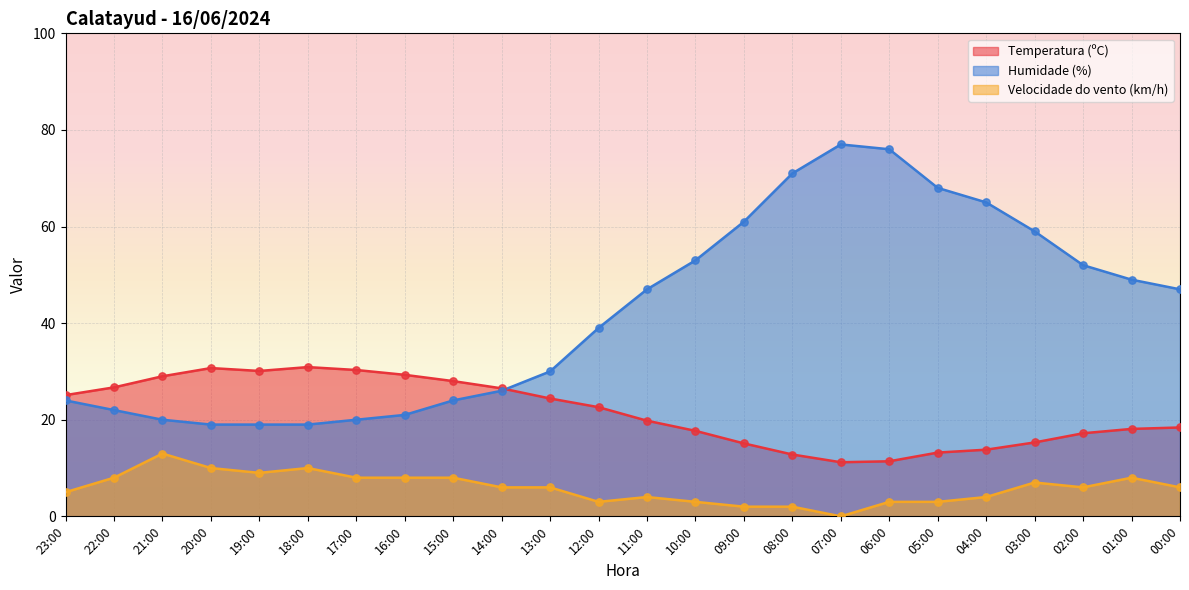

Which series has the largest Y range (max minus min)?

Humidade (%)